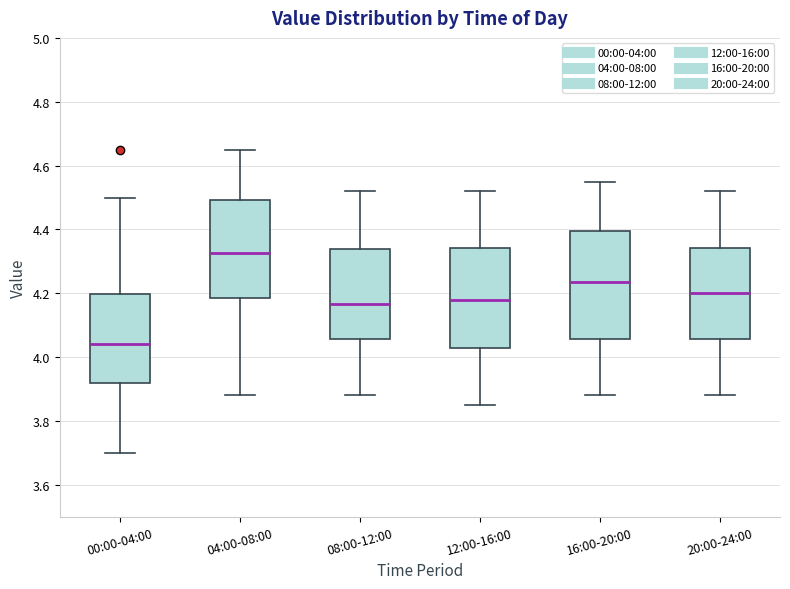

Reading left to right, transcribe this box plot: for each box, give where its median line is, the range the box spans, and where its two whiskers end, as read against the y-axis. The values are not printed on the chart, so give them approximately, as read against the axis.

00:00-04:00: median 4.04, box 3.92 to 4.20, whiskers 3.70 to 4.50
04:00-08:00: median 4.32, box 4.18 to 4.50, whiskers 3.88 to 4.66
08:00-12:00: median 4.16, box 4.06 to 4.34, whiskers 3.88 to 4.52
12:00-16:00: median 4.18, box 4.02 to 4.34, whiskers 3.86 to 4.52
16:00-20:00: median 4.24, box 4.06 to 4.40, whiskers 3.88 to 4.56
20:00-24:00: median 4.20, box 4.06 to 4.34, whiskers 3.88 to 4.52